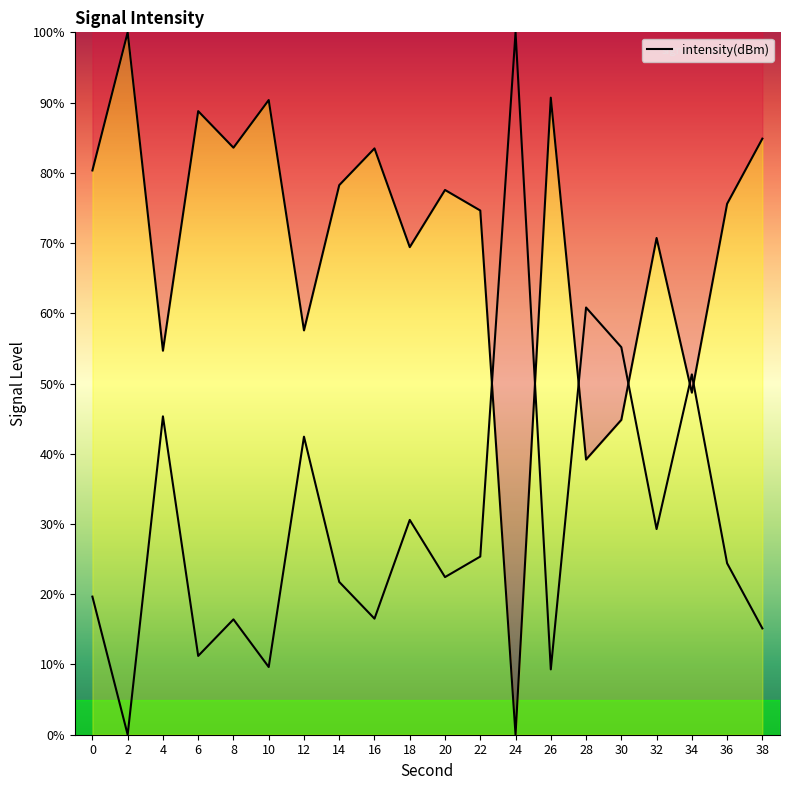

Is this an area chart (filled region under the line)?

No